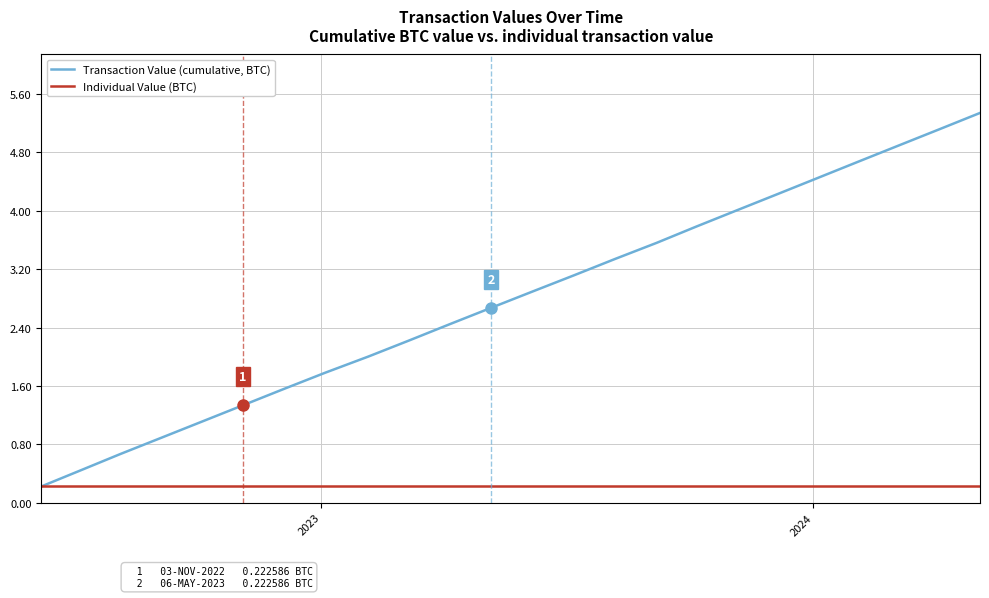

Which series has the widest spread of values?

Transaction Value (cumulative, BTC)